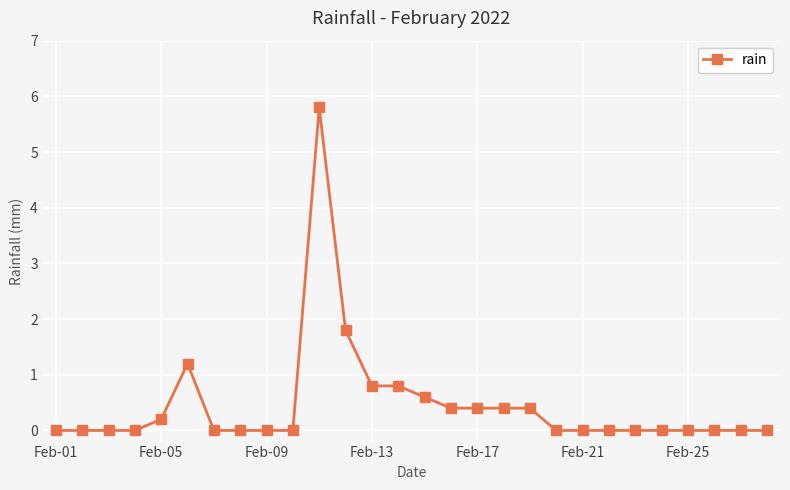

What is the maximum value shown in the chart?

5.8